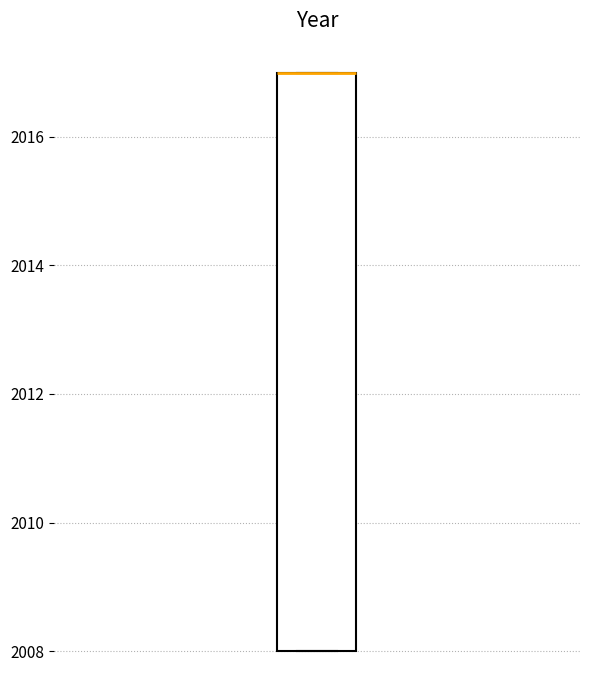

Read this box plot against the y-axis: the position of the median line, the range covered by the box, and the ends of both whiskers. The values are not printed on the chart, so give them approximately, as read against the axis.

median 2017 (drawn on the box's upper edge), box 2008 to 2017, whiskers 2008 to 2017